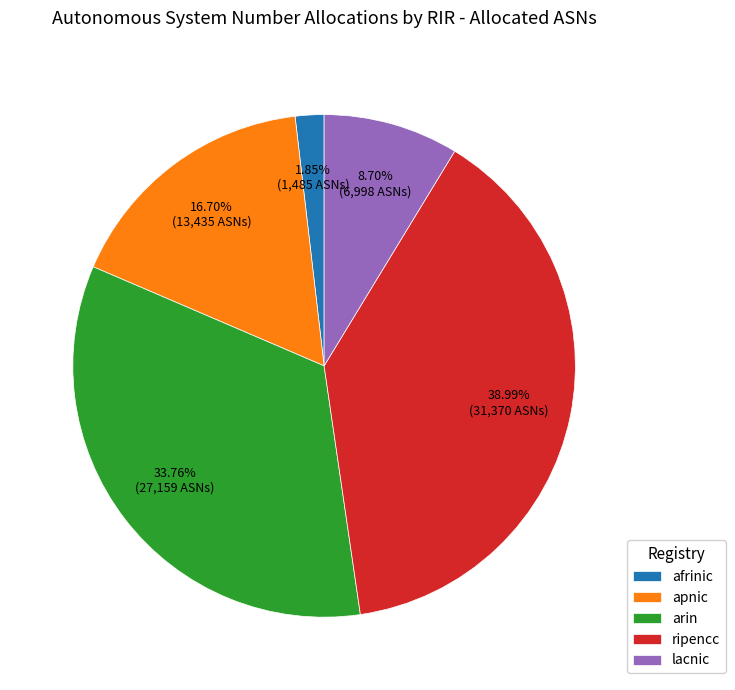

Do apnic and lacnic together represent more than half of the pie?

No